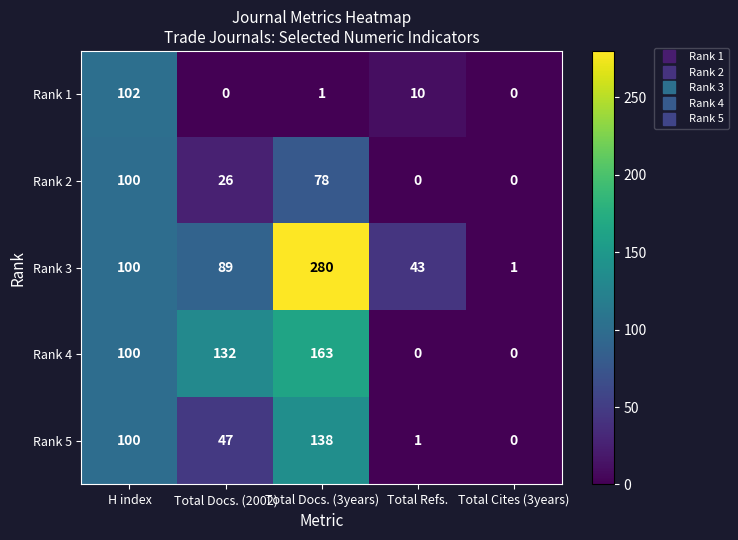

Where is Rank 3 nearest to the value 140?

H index